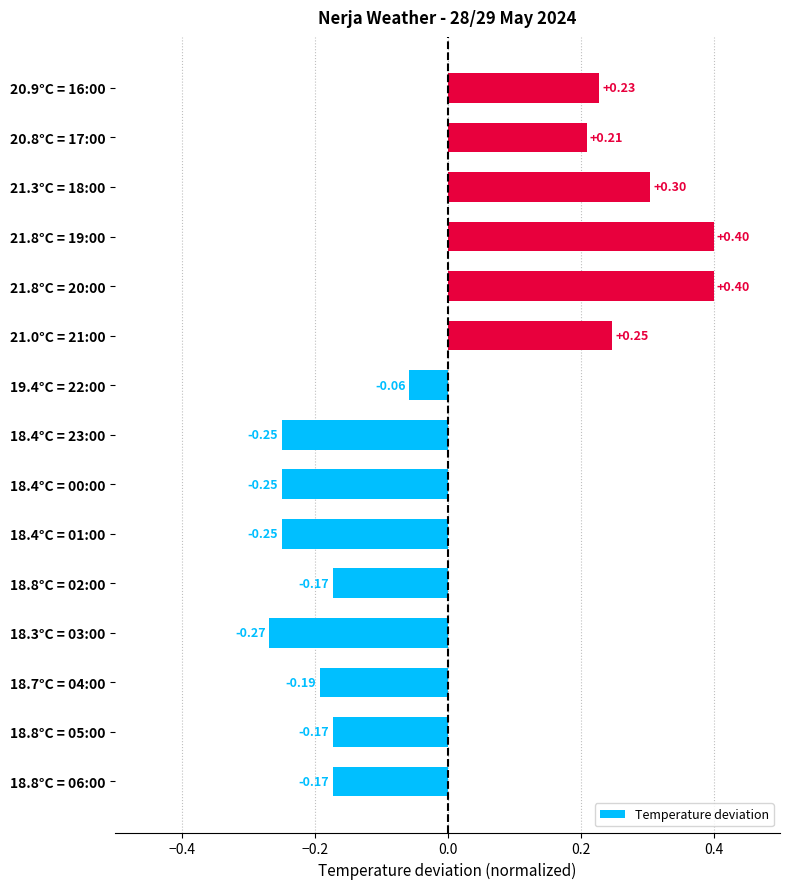

How many values are below 0?

9